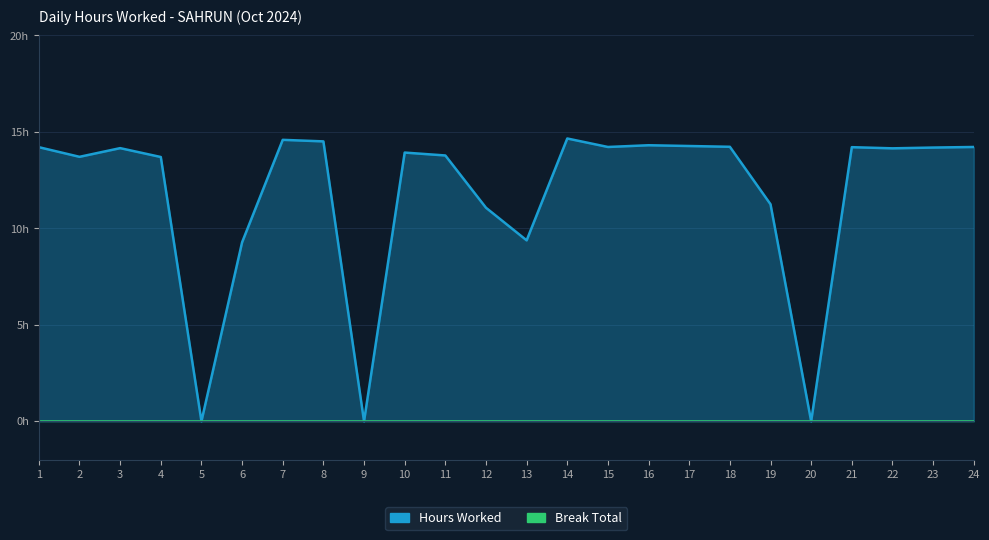

What is the change in value from 12 to 22?

+3.1